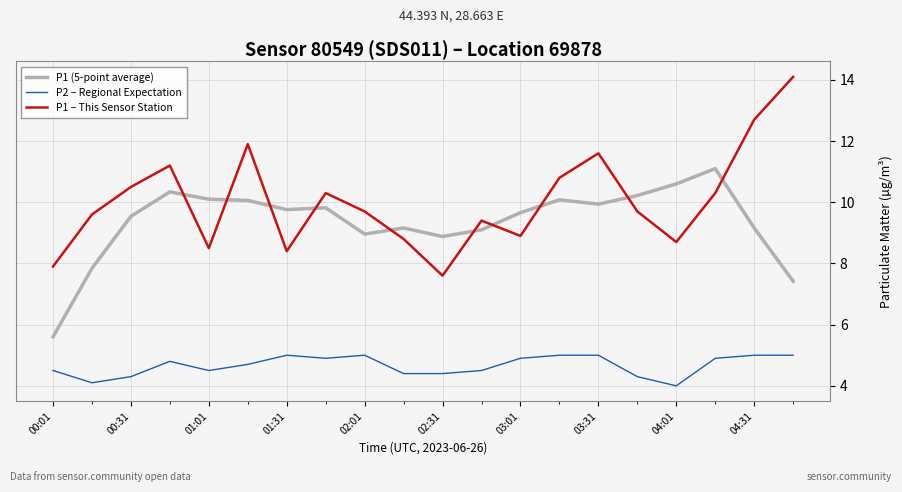

What is the difference between the maximum and minimum values in the P2 – Regional Expectation series?

1.0